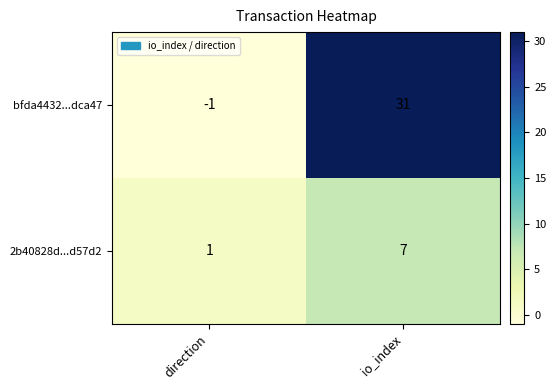

The bfda4432...dca47 series shows -2 at direction. True or false?

False